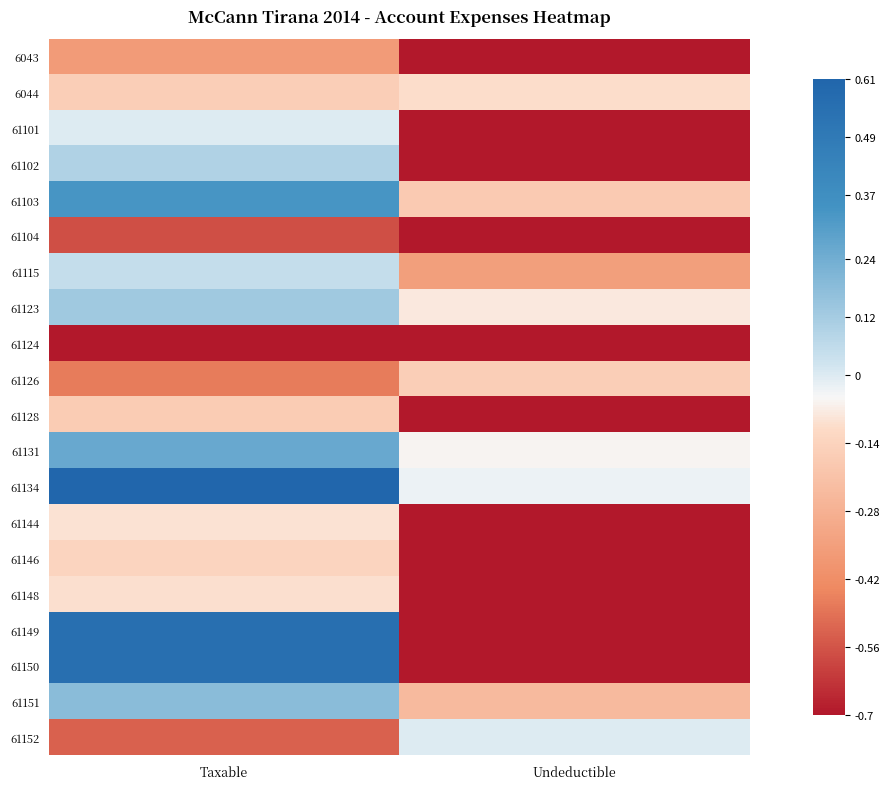

Which series has the widest spread of values?

61149